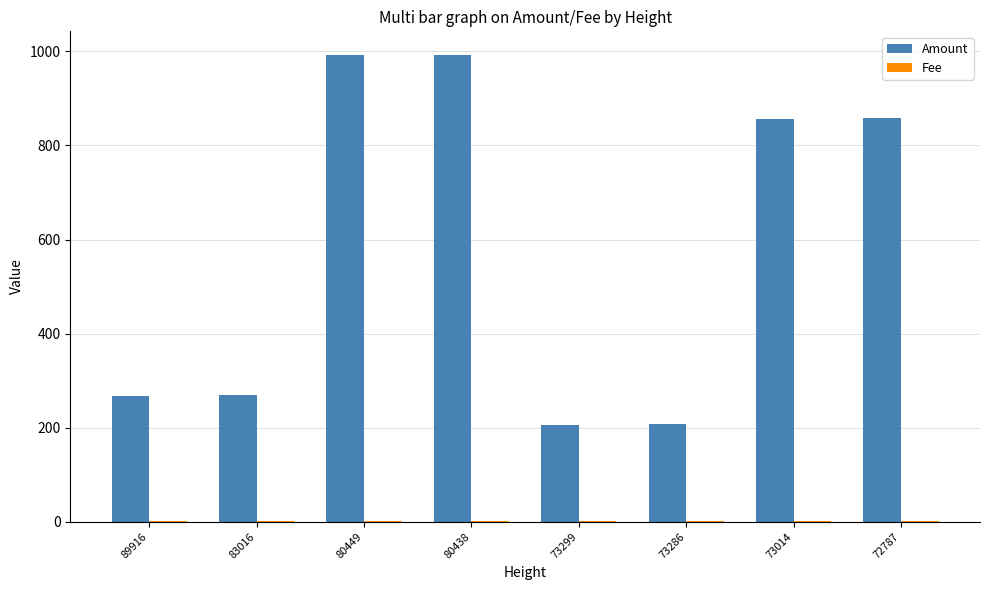

The Amount series shows 200 at 72787. True or false?

False